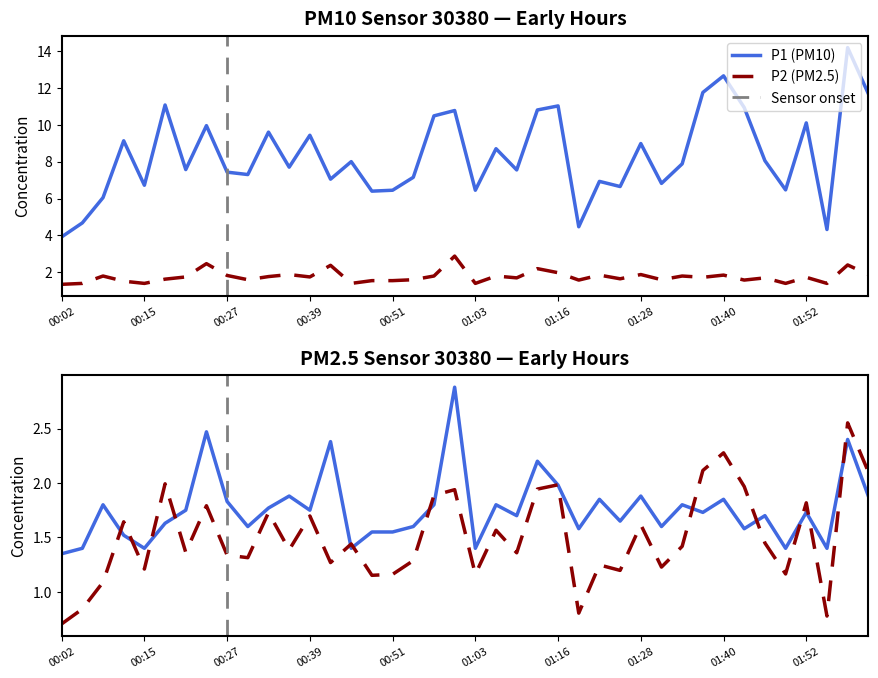

Reading right to left, extract all data points from this chart.

P1: 02:02=11.7	01:58=14.2	01:55=4.3	01:52=10.1	01:49=6.5	01:46=8.1	01:43=10.9	01:40=12.7	01:37=11.8	01:34=7.9	01:31=6.8	01:28=9.0	01:25=6.7	01:22=6.9	01:19=4.5	01:16=11.0	01:13=10.8	01:10=7.5	01:06=8.7	01:03=6.5	01:00=10.8	00:57=10.5	00:54=7.2	00:51=6.5	00:48=6.4	00:45=8.0	00:42=7.0	00:39=9.4	00:36=7.7	00:33=9.6	00:30=7.3	00:27=7.4	00:24=9.9	00:21=7.6	00:18=11.1	00:15=6.7	00:11=9.1	00:08=6.0	00:05=4.7	00:02=3.9
P2: 02:02=1.9	01:58=2.4	01:55=1.4	01:52=1.7	01:49=1.4	01:46=1.7	01:43=1.6	01:40=1.9	01:37=1.7	01:34=1.8	01:31=1.6	01:28=1.9	01:25=1.6	01:22=1.9	01:19=1.6	01:16=2.0	01:13=2.2	01:10=1.7	01:06=1.8	01:03=1.4	01:00=2.9	00:57=1.8	00:54=1.6	00:51=1.6	00:48=1.6	00:45=1.4	00:42=2.4	00:39=1.8	00:36=1.9	00:33=1.8	00:30=1.6	00:27=1.8	00:24=2.5	00:21=1.8	00:18=1.6	00:15=1.4	00:11=1.5	00:08=1.8	00:05=1.4	00:02=1.4